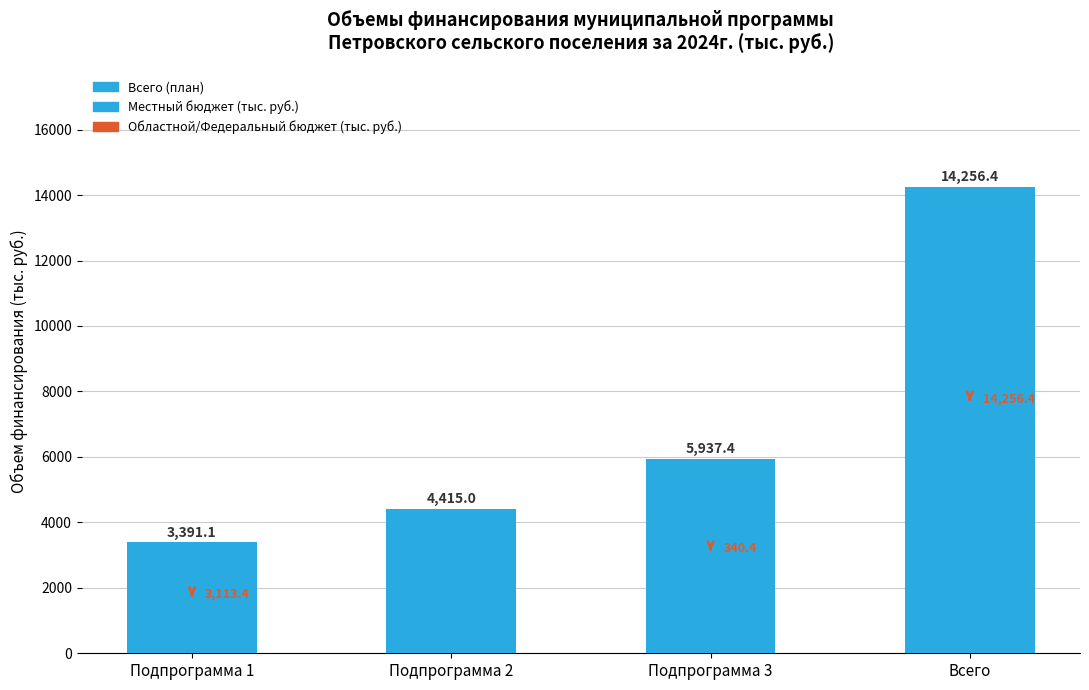

True or false: the data shows 14256.4 at Всего.

True